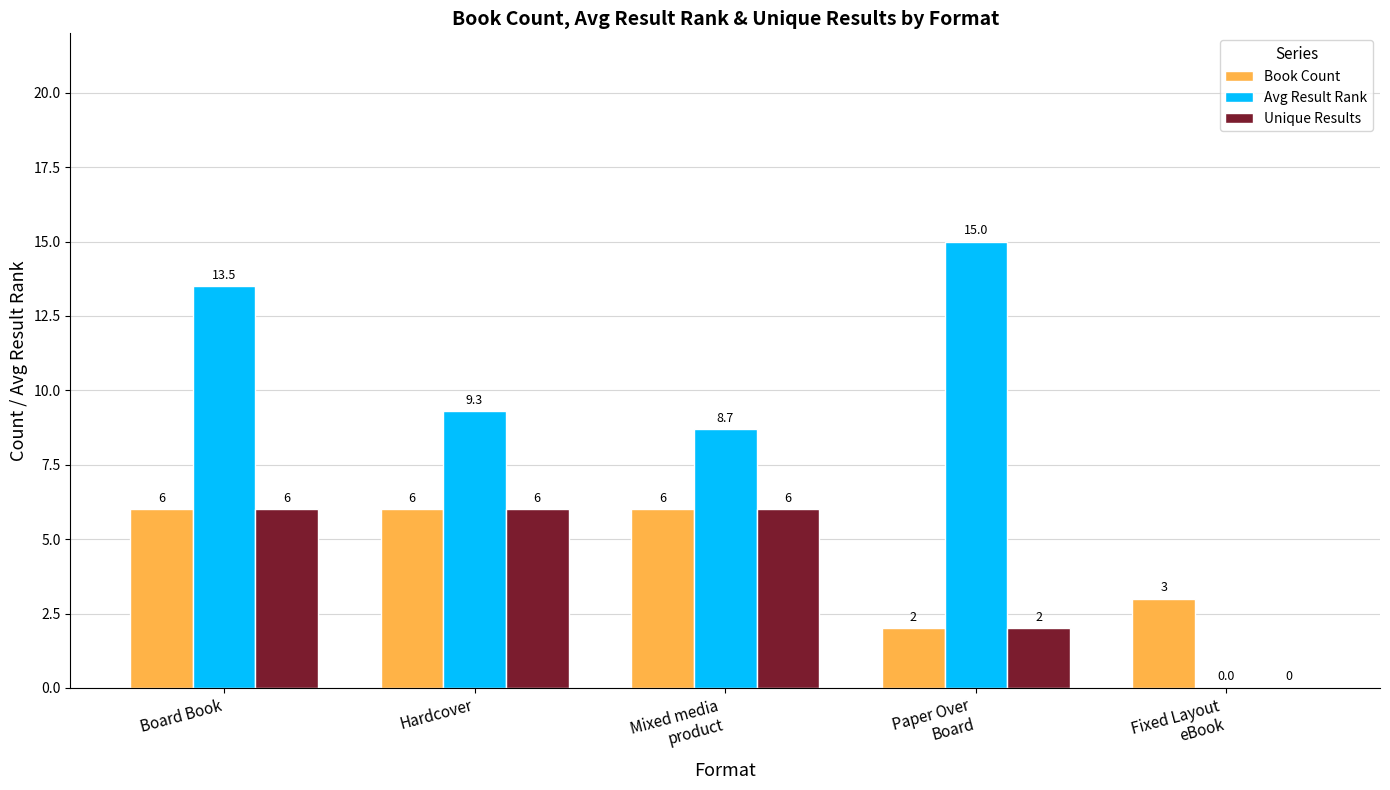

What is the maximum value shown in the chart?

15.0